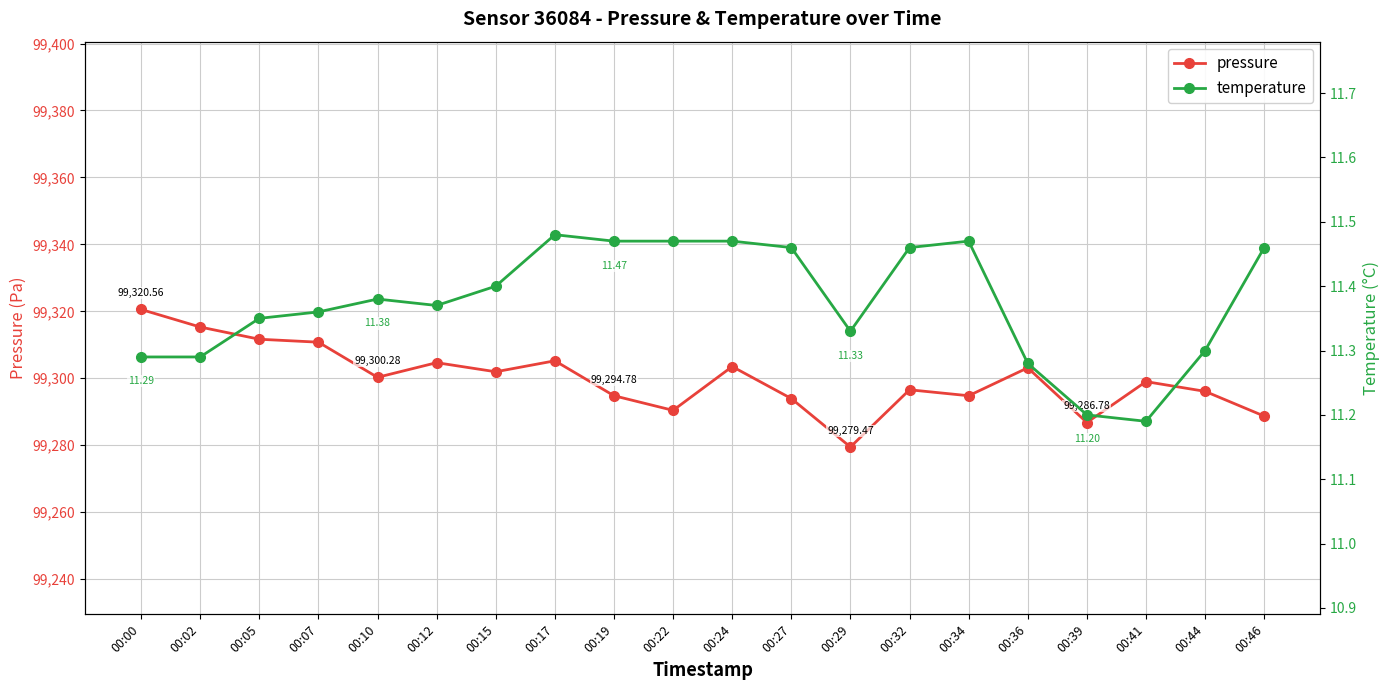

What is the value of the temperature point at the 11th from the left?

11.5